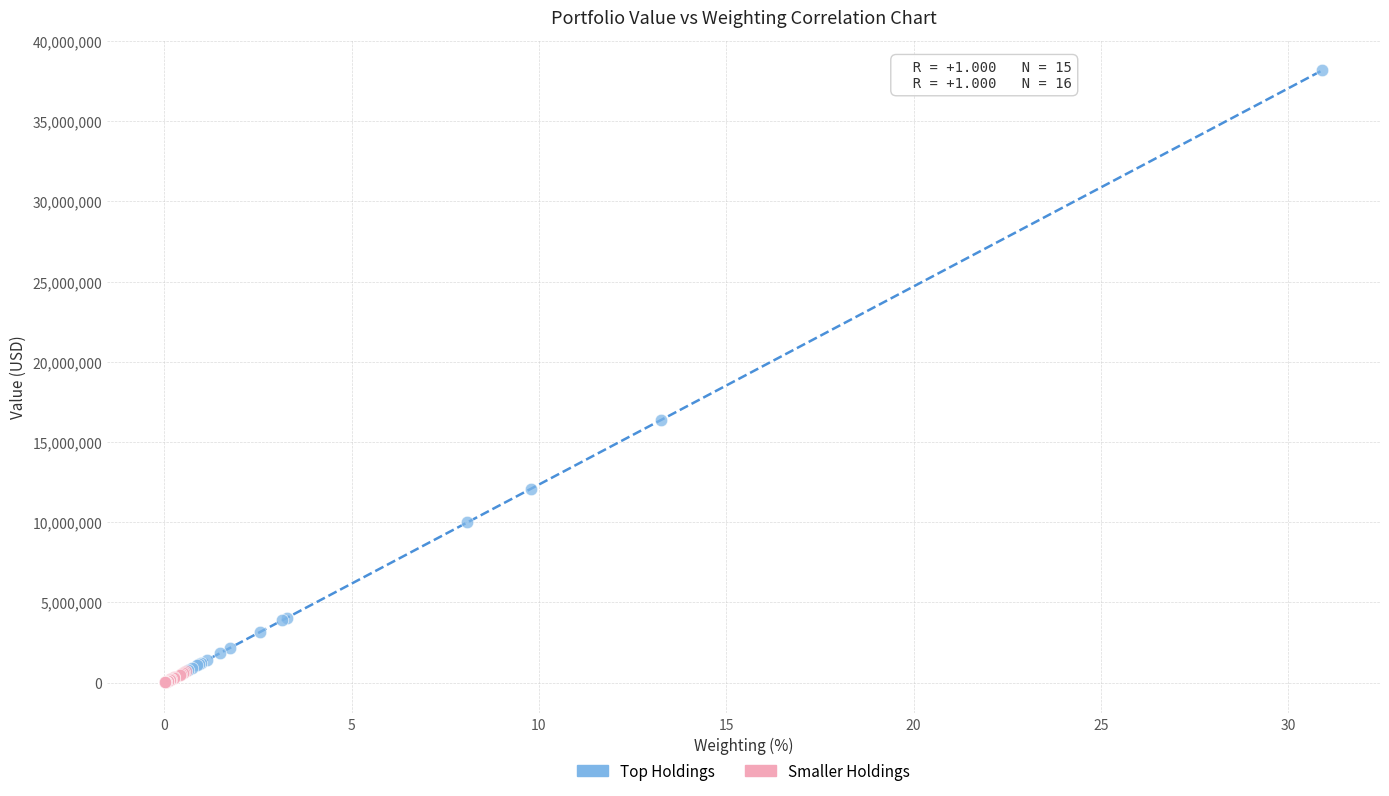

Which series reaches the maximum Y coordinate?

Top Holdings